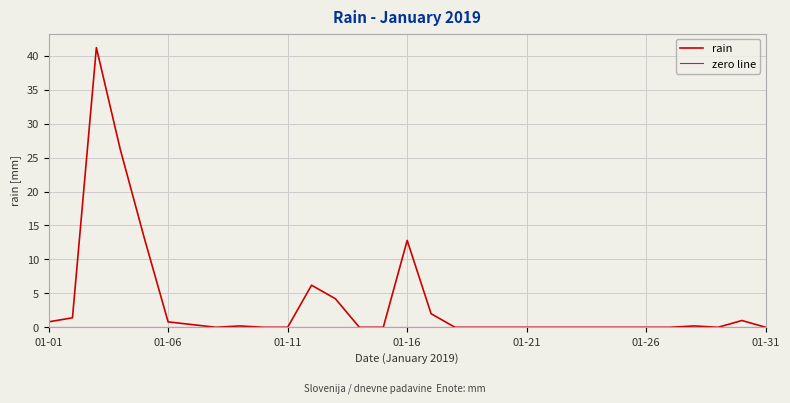

True or false: the data has more than 2 interior local peaks.

True